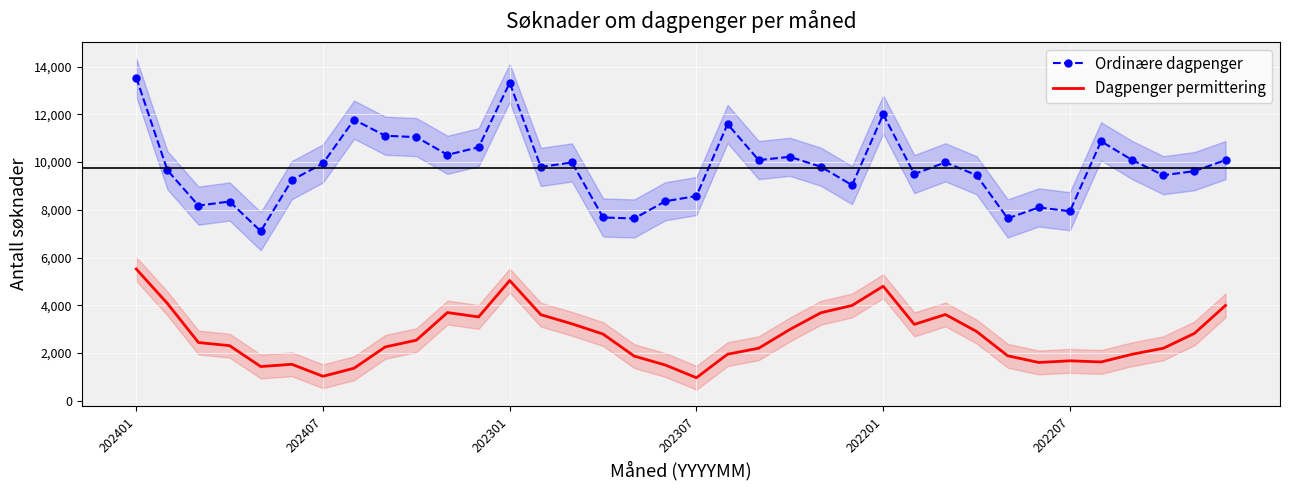

Which series has the largest total across all categories?

Ordinære dagpenger